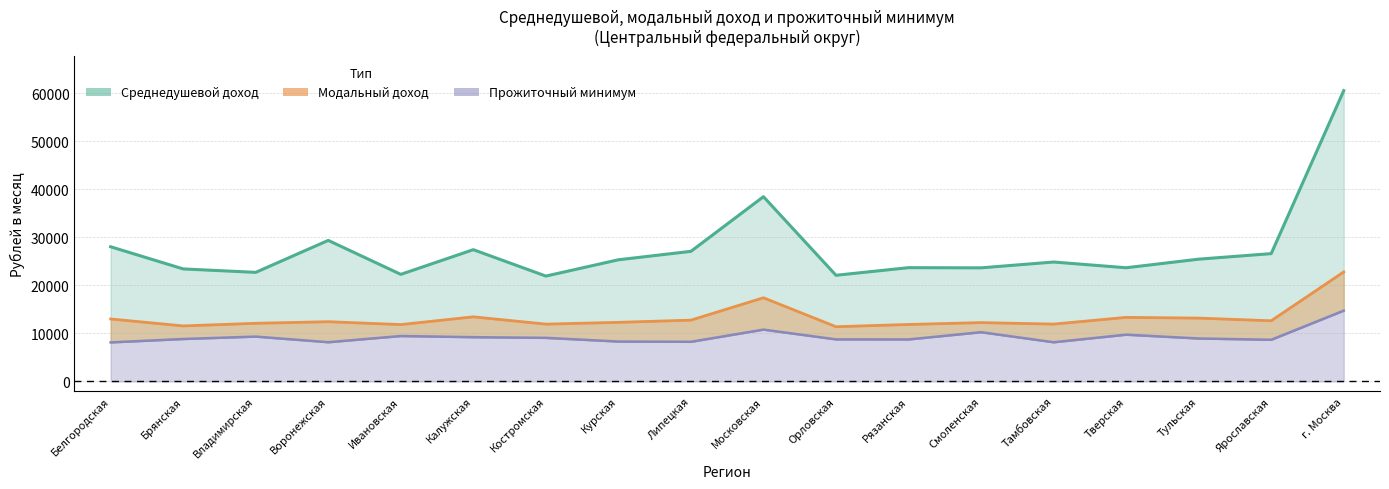

List the series in order of their peak value, lowest first.

Прожиточный минимум, Модальный доход, Среднедушевой доход